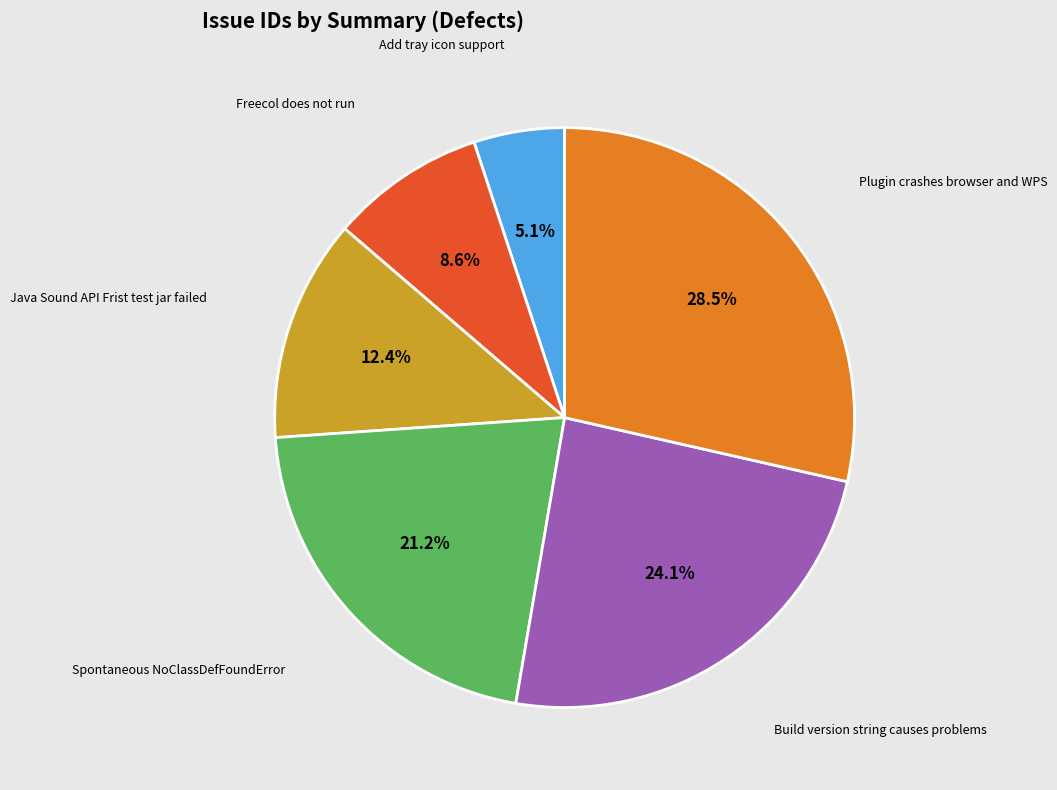

Approximately how many times larger is the value at Build version string causes problems compared to Spontaneous NoClassDefFoundError?

1.1